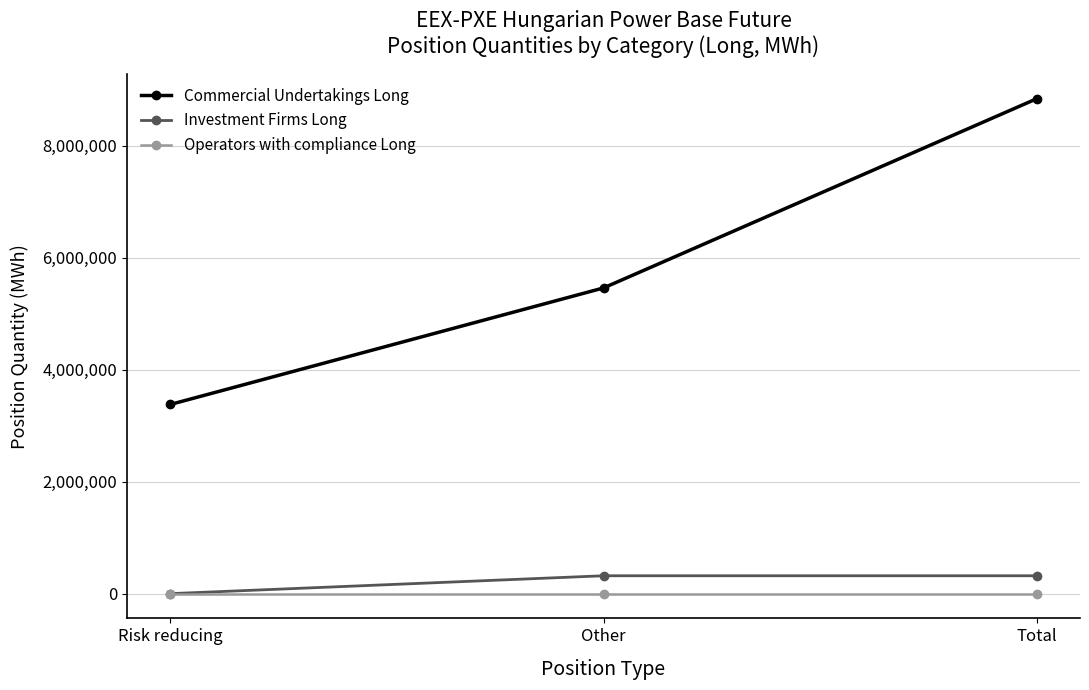

Is it true that Operators with compliance Long equals 0 at Total?

True